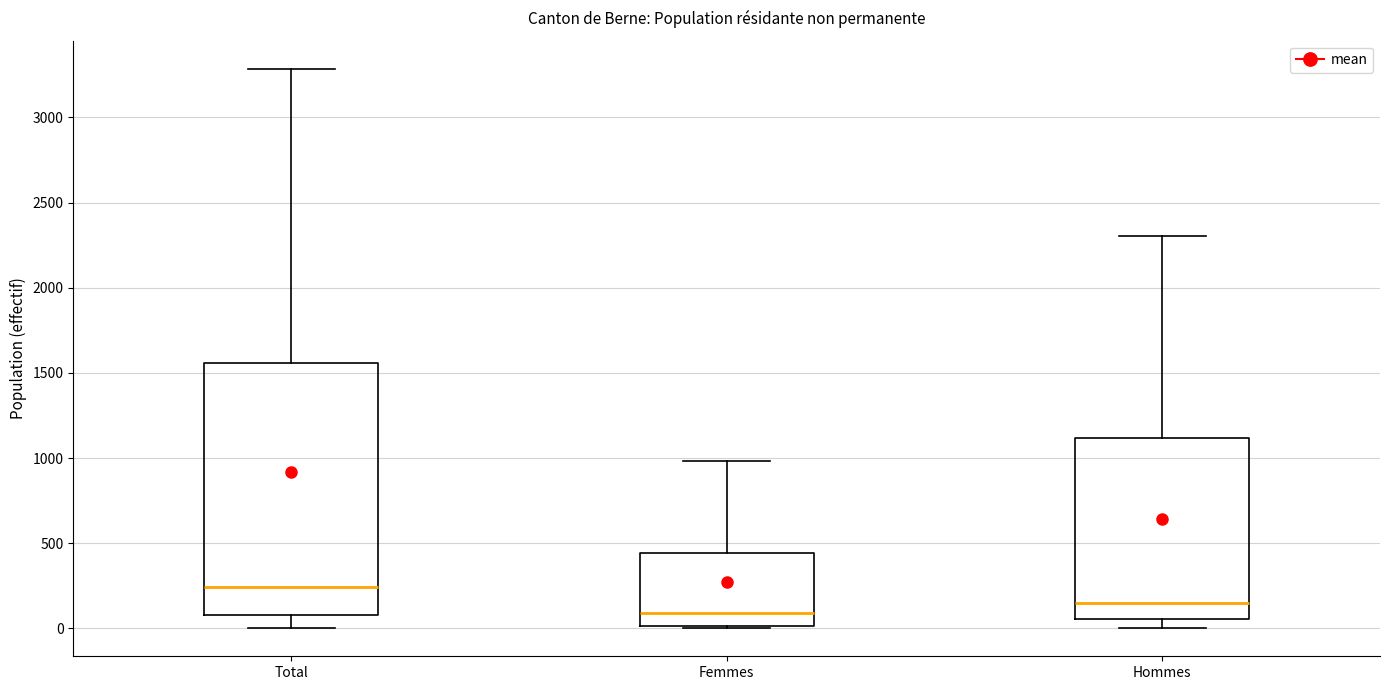

Reading left to right, read every box against the y-axis: the position of its median line, the range the box covers, and the ends of its whiskers. The values are not printed on the chart, so give them approximately, as read against the axis.

Total: median 250, box 100 to 1550, whiskers 0 to 3300
Femmes: median 100, box 0 to 450, whiskers 0 to 1000
Hommes: median 150, box 50 to 1100, whiskers 0 to 2300